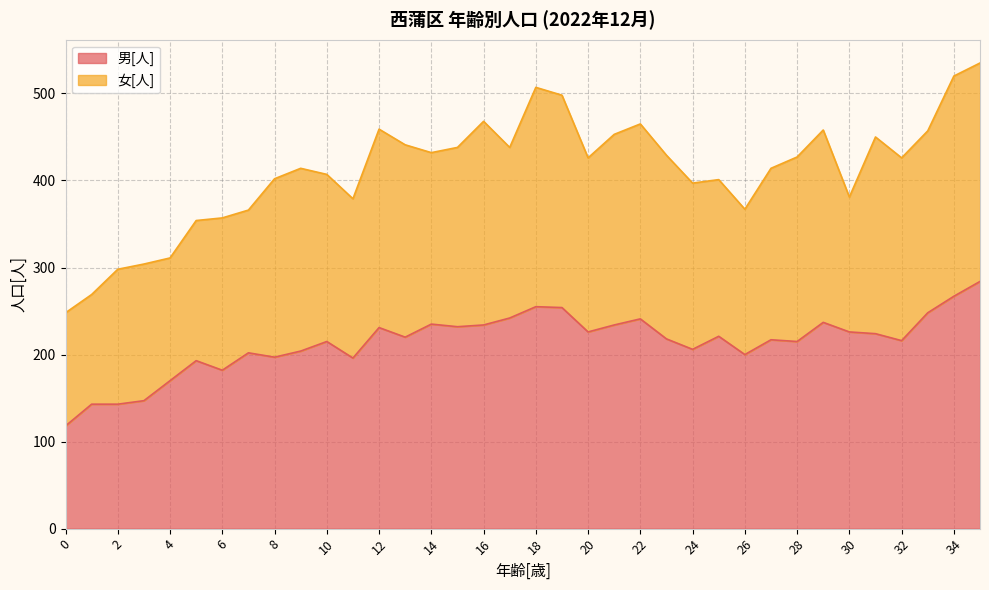

List the labels in order of value, largest first.

35, 34, 18, 19, 33, 17, 22, 29, 14, 16, 21, 15, 12, 20, 30, 31, 25, 13, 23, 27, 32, 10, 28, 24, 9, 7, 26, 8, 11, 5, 6, 4, 3, 1, 2, 0